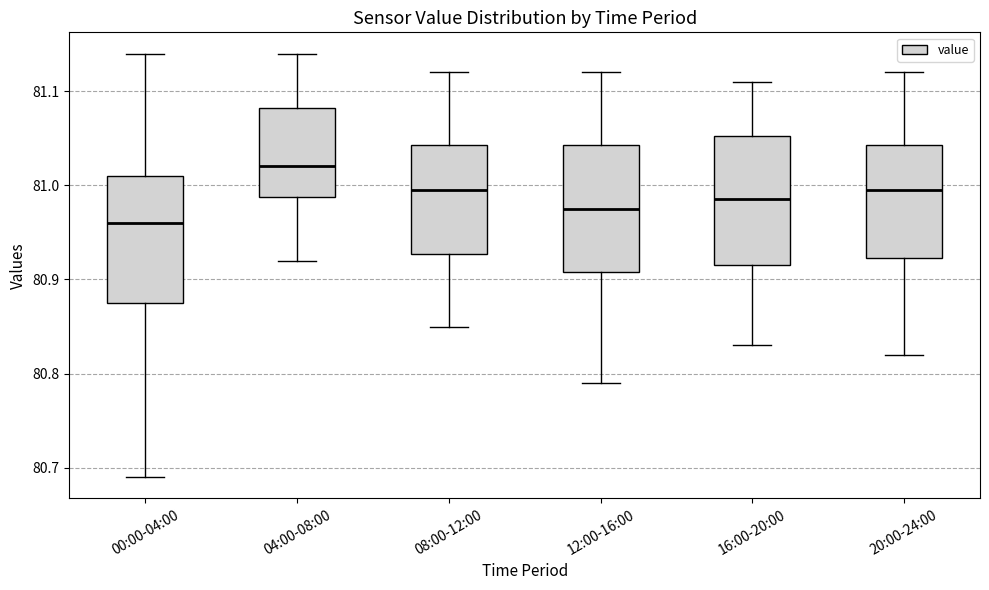

Reading left to right, read every box against the y-axis: the position of its median line, the range the box covers, and the ends of its whiskers. The values are not printed on the chart, so give them approximately, as read against the axis.

00:00-04:00: median 80.96, box 80.88 to 81.01, whiskers 80.69 to 81.14
04:00-08:00: median 81.02, box 80.99 to 81.08, whiskers 80.92 to 81.14
08:00-12:00: median 81.00, box 80.93 to 81.04, whiskers 80.85 to 81.12
12:00-16:00: median 80.98, box 80.91 to 81.04, whiskers 80.79 to 81.12
16:00-20:00: median 80.99, box 80.92 to 81.05, whiskers 80.83 to 81.11
20:00-24:00: median 81.00, box 80.92 to 81.04, whiskers 80.82 to 81.12